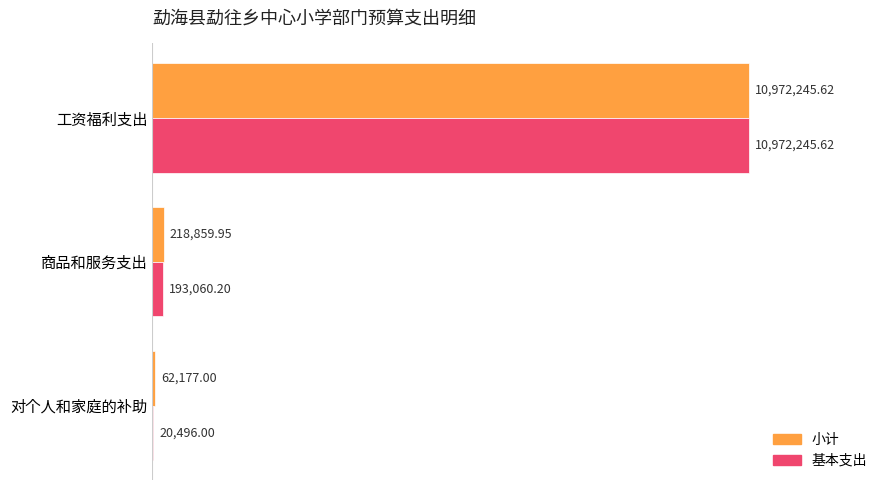

What are all the series names shown in the legend?

小计, 基本支出